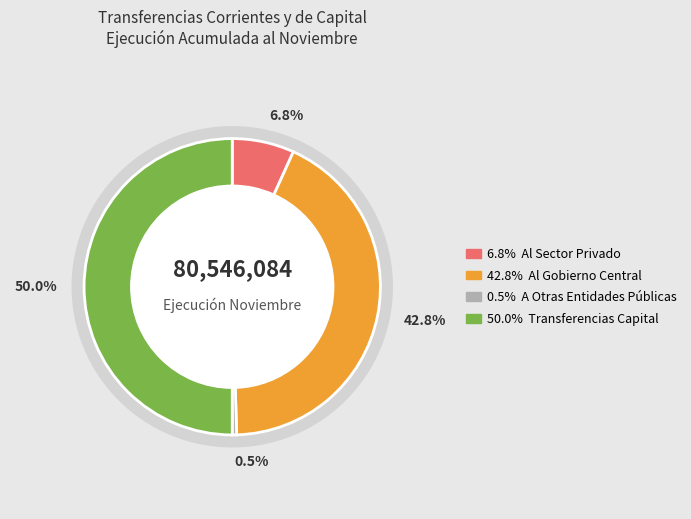

True or false: Transferencias Capital accounts for 37% of the total.

False